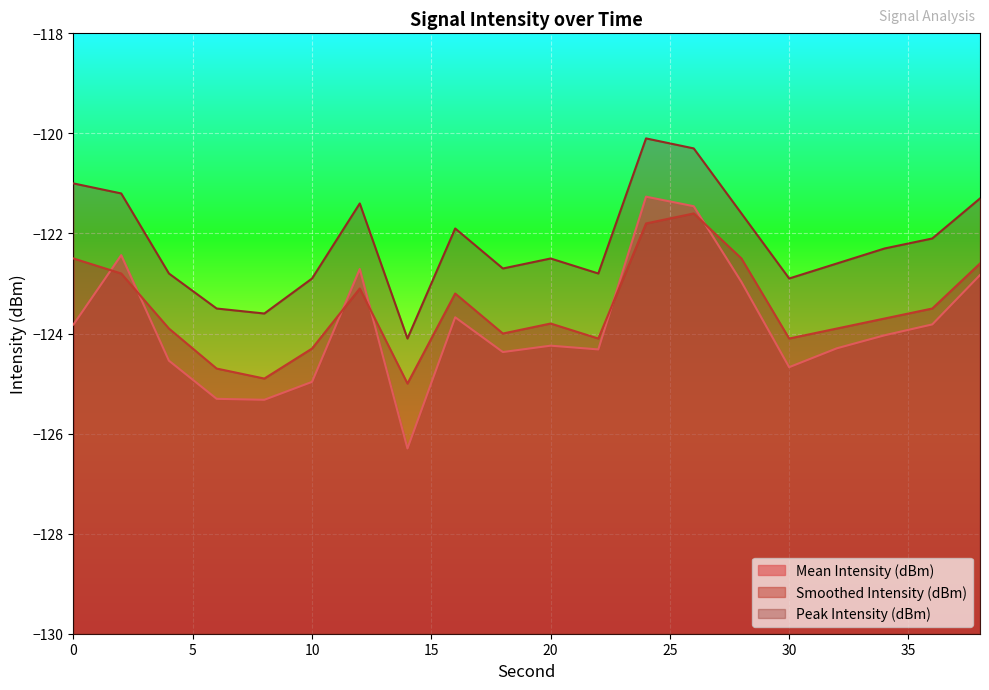

At 22, list the series in order from smallest to largest.

Mean Intensity (dBm), Smoothed Intensity (dBm), Peak Intensity (dBm)